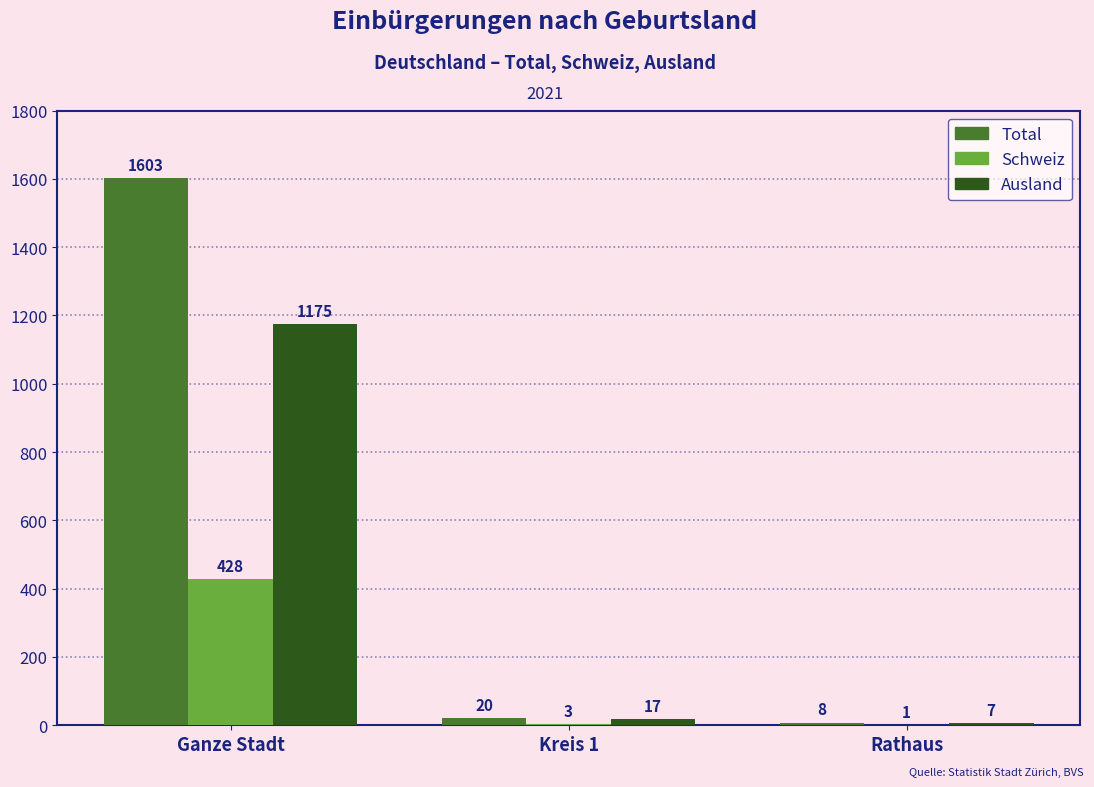

How many categories are shown in the chart?

3